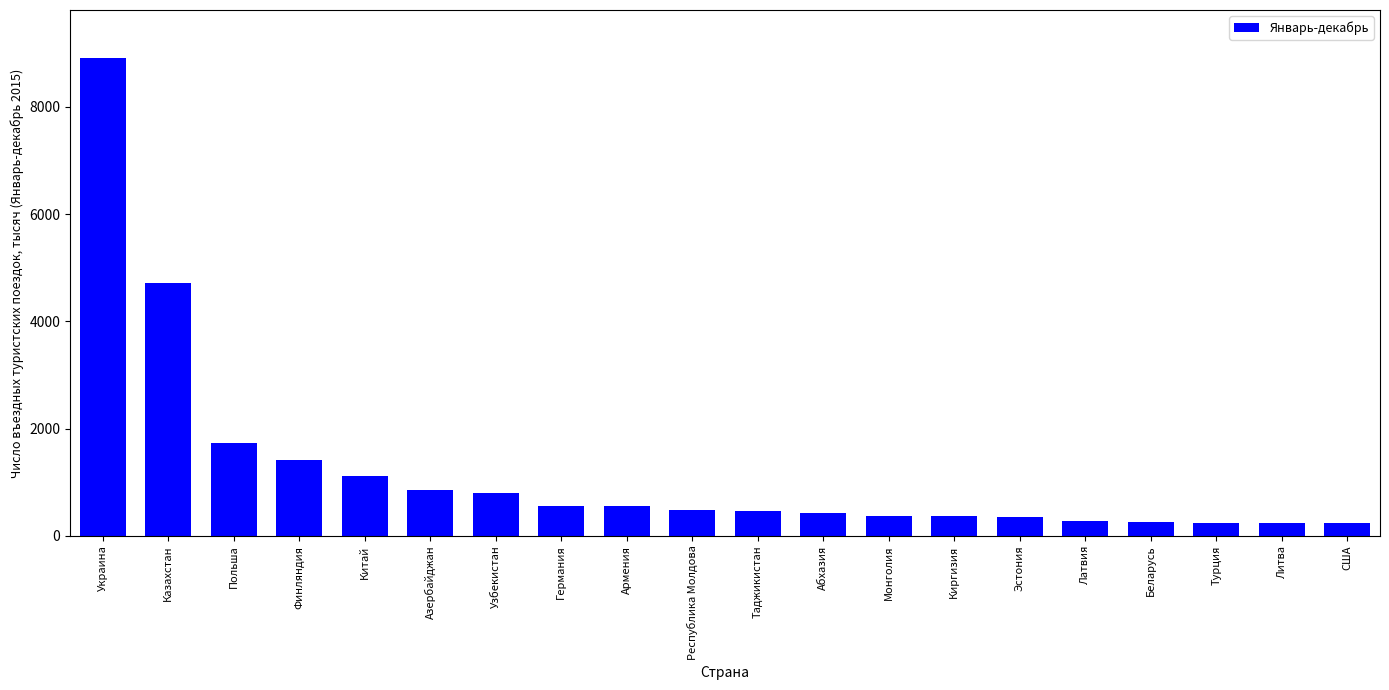

What is the label of the 18th bar from the left?

Турция